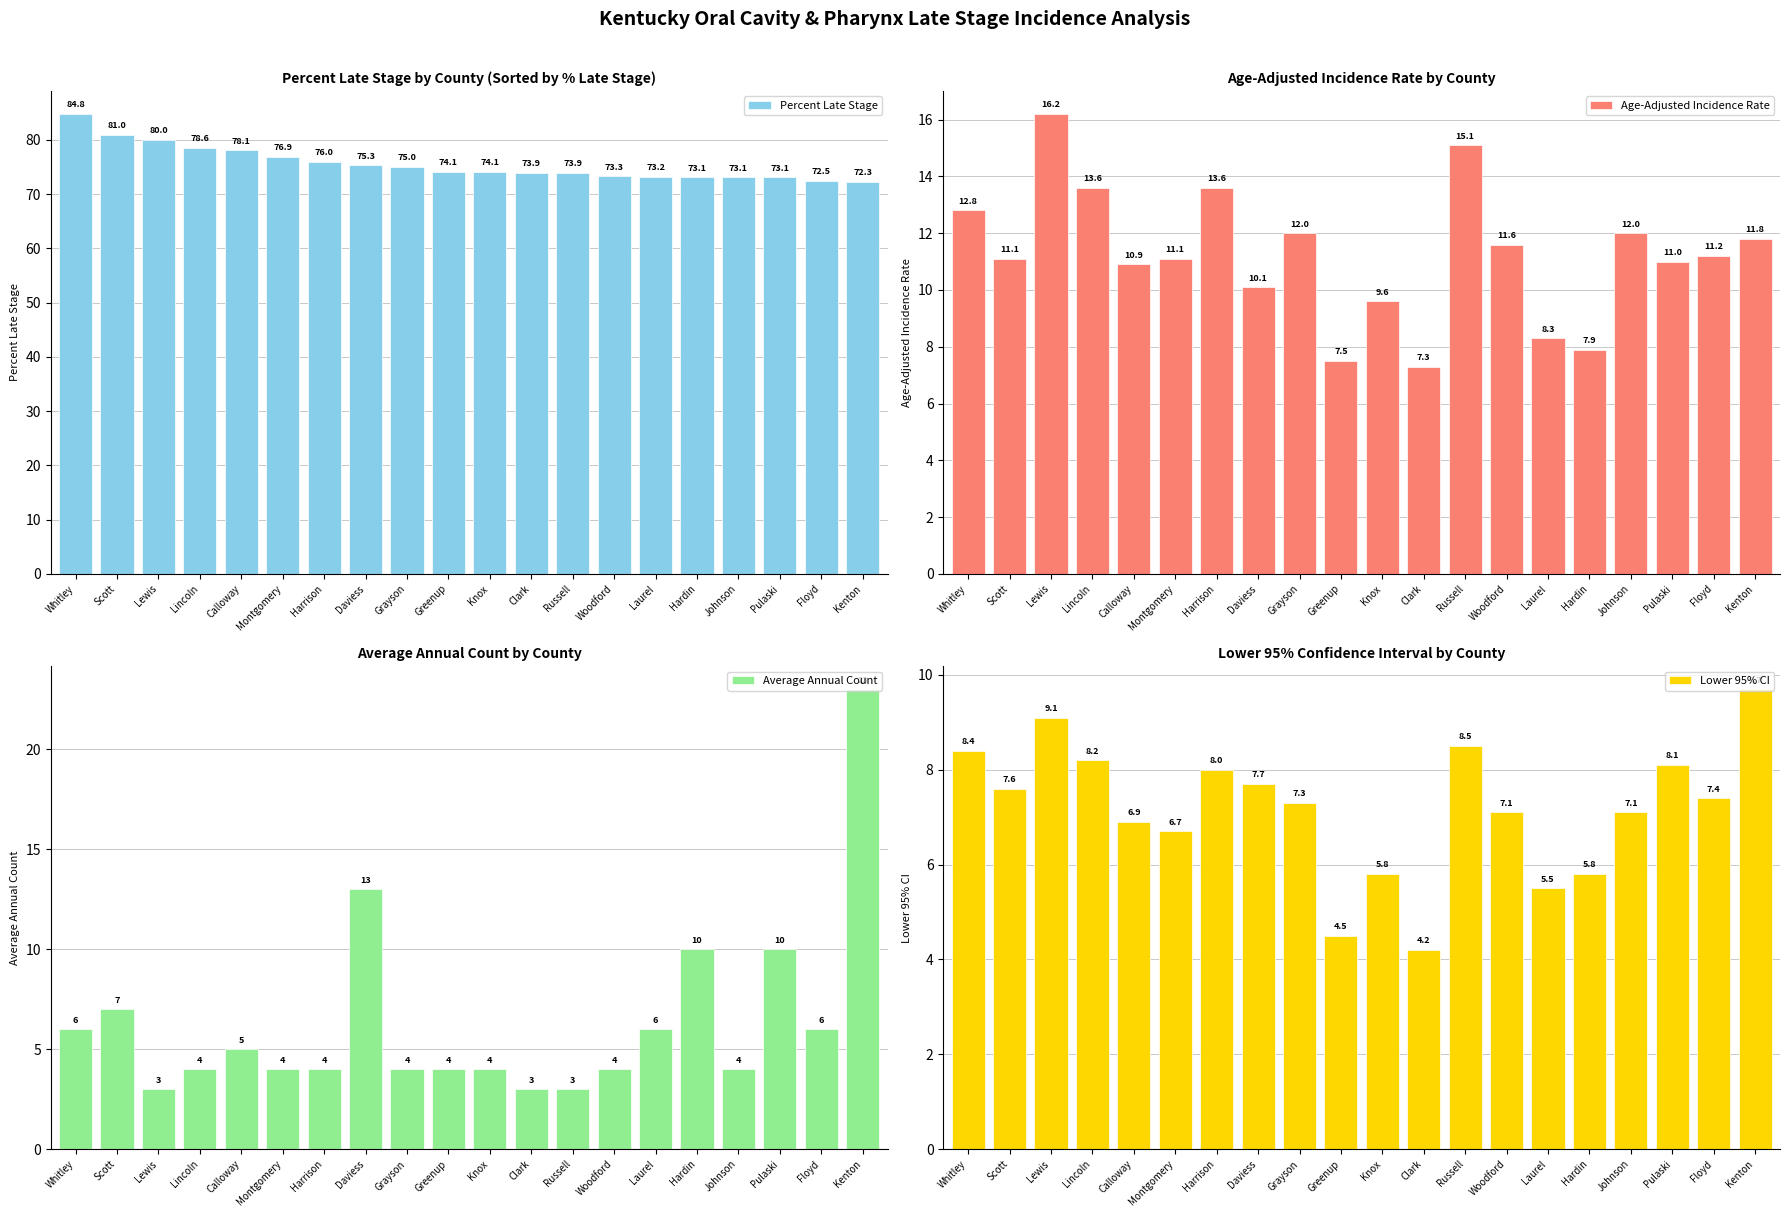

What is the value of the Percent Late Stage bar at the 8th from the left?

75.3